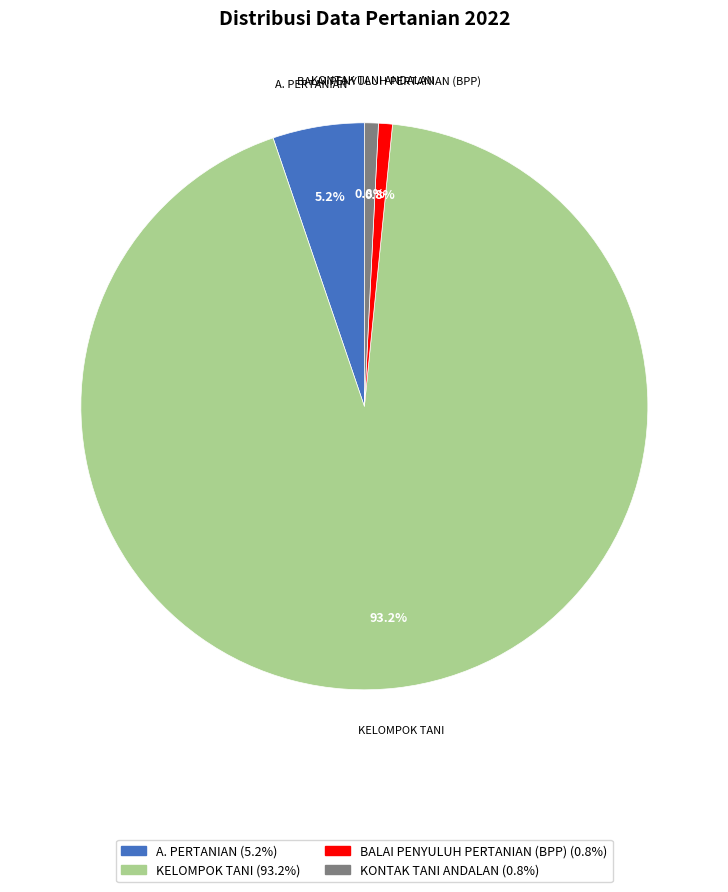

Is there any slice that represents more than half of the pie?

Yes